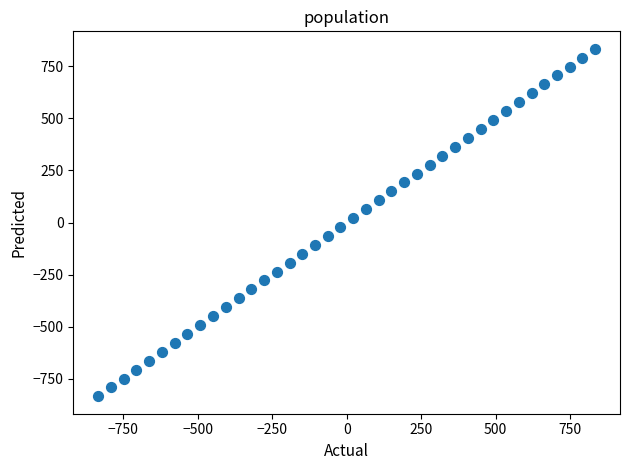

What is the range of Y values (max minus min)?

1668.0